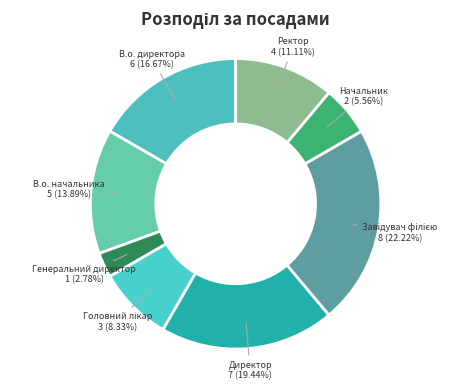

What is the smallest slice in the pie chart?

Генеральний директор